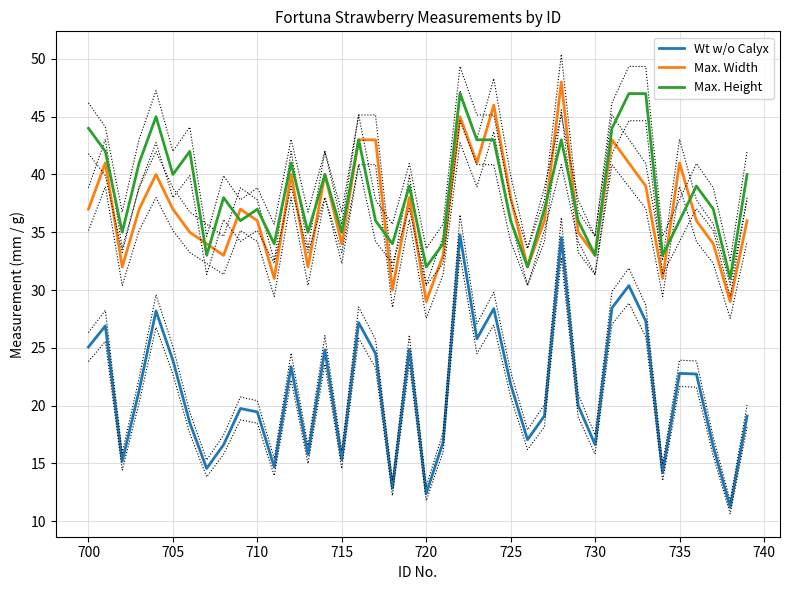

At which label is Wt w/o Calyx closest to 22?

725